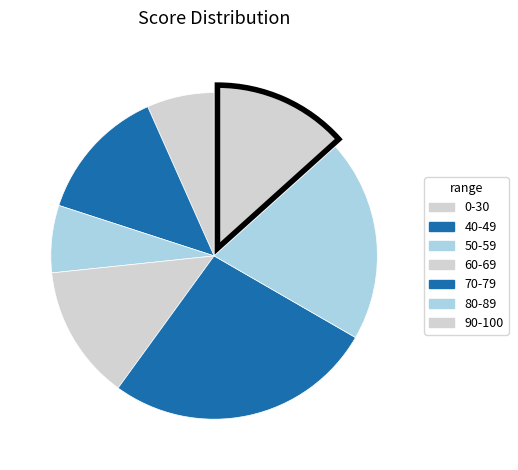

How many segments does this pie chart have?

7